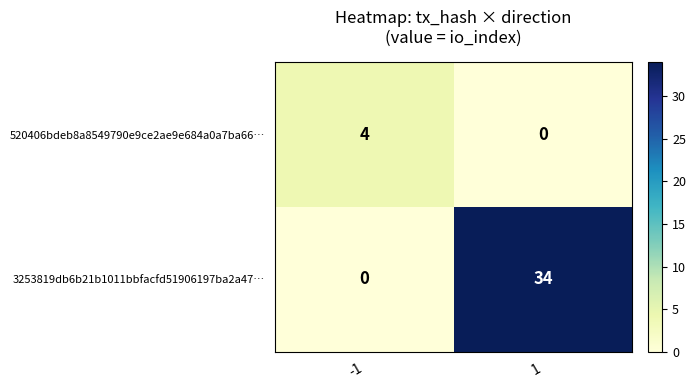

Is it true that 520406bdeb8a8549790e9ce2ae9e684a0a7ba66… equals 0 at 1?

True